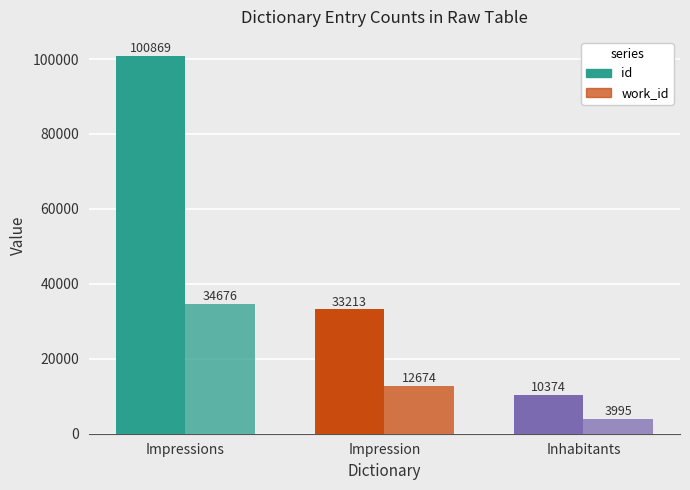

Count the number of data series in this chart.

2